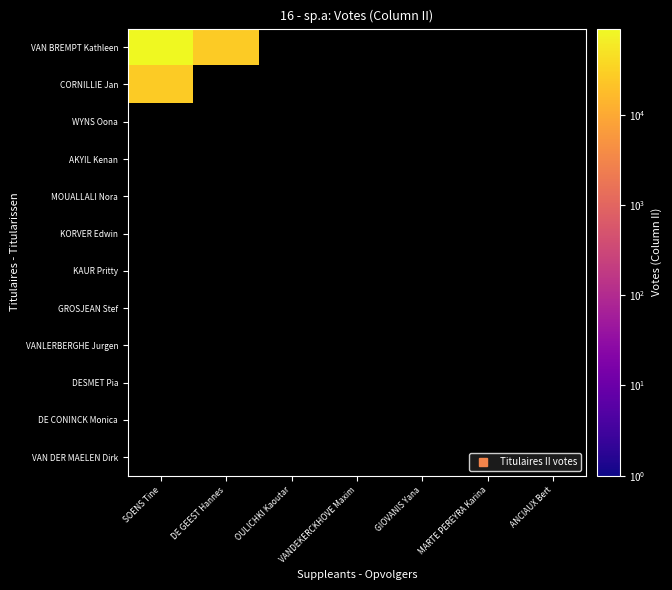

Which label corresponds to the smallest value in the chart?

DE GEEST Hannes